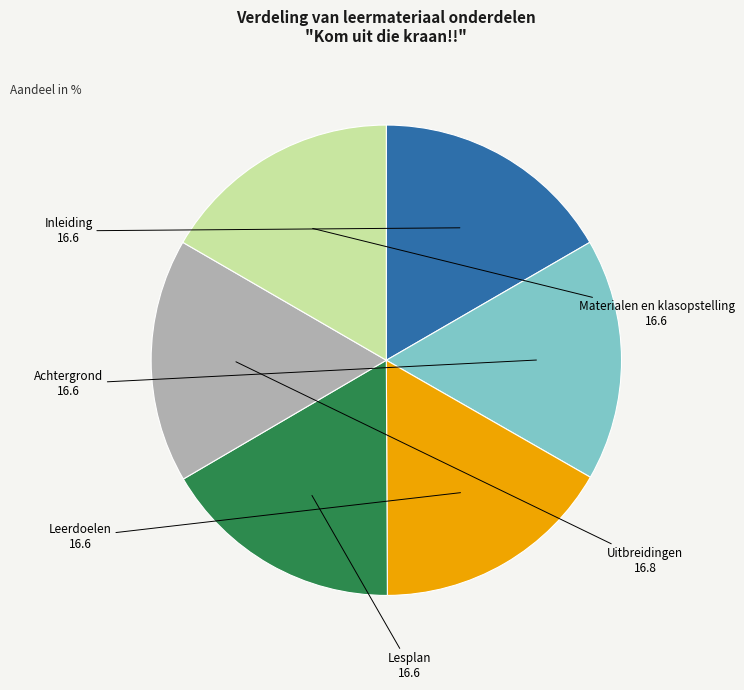

Is there any slice that represents more than half of the pie?

No